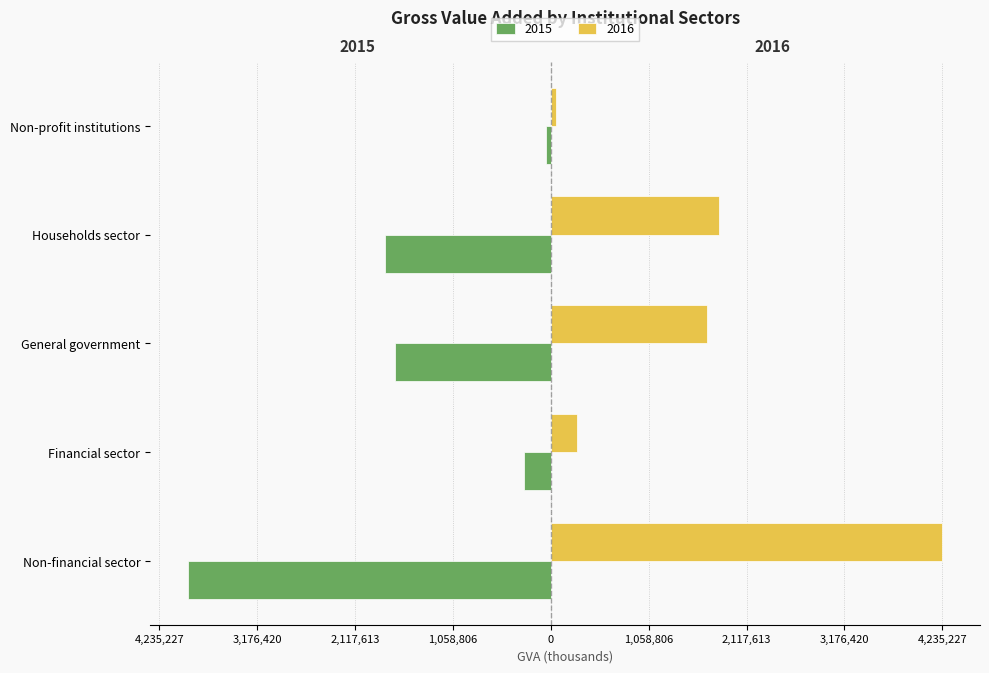

What are all the series names shown in the legend?

2015, 2016